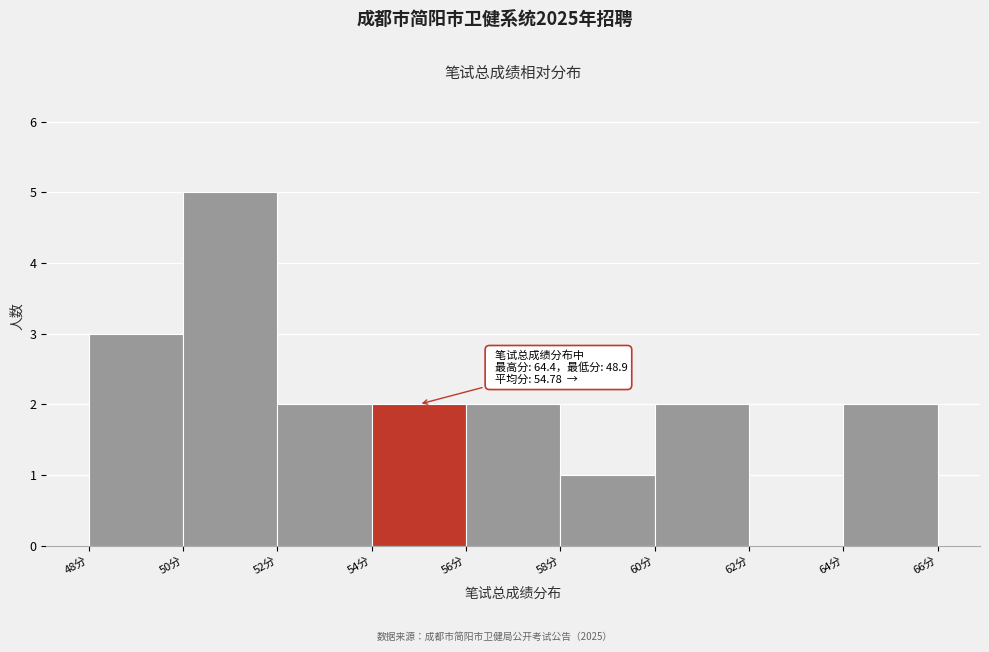

Which range on the x-axis has the tallest bar?

50 to 52